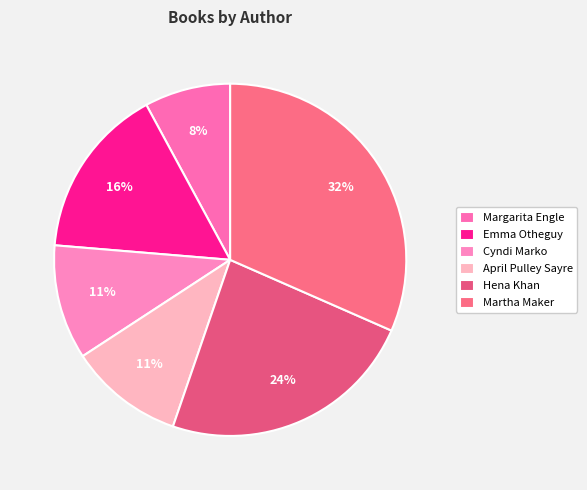

Which category has the biggest portion of the pie?

Martha Maker